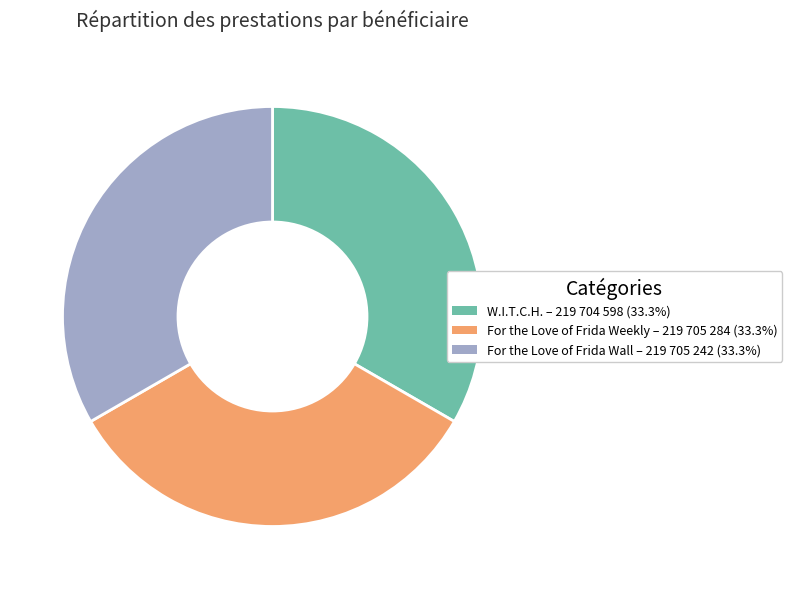

Is there a majority slice in this chart?

No